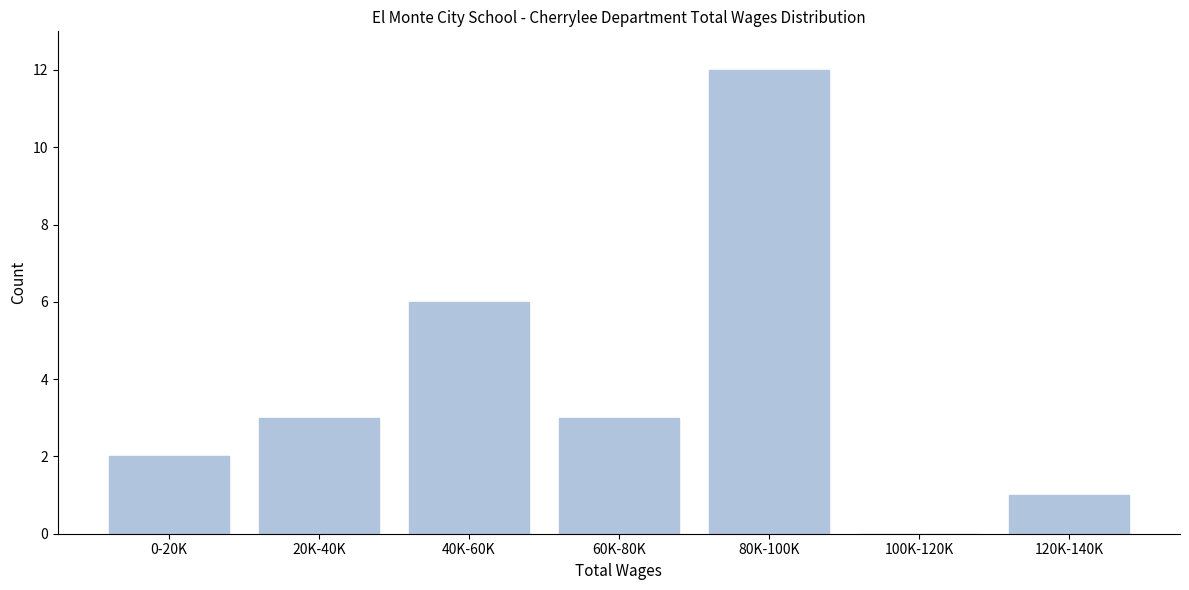

Reading left to right, transcribe all the data shown in this chart.

0-20K=2	20K-40K=3	40K-60K=6	60K-80K=3	80K-100K=12	100K-120K=0	120K-140K=1